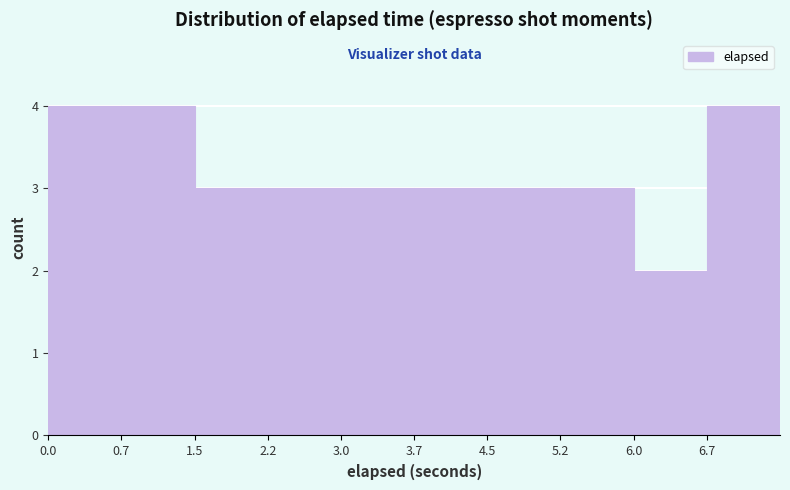

What is the height of the bar covering 2.2 to 3.0 on the x-axis? Neither the bar edges nor the heights are printed on the chart, so give them approximately, as read against the axes.

3